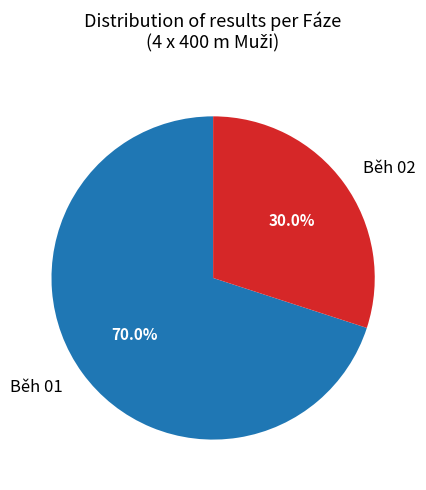

Combined, what portion of the pie is Běh 02 and Běh 01?

100.0%